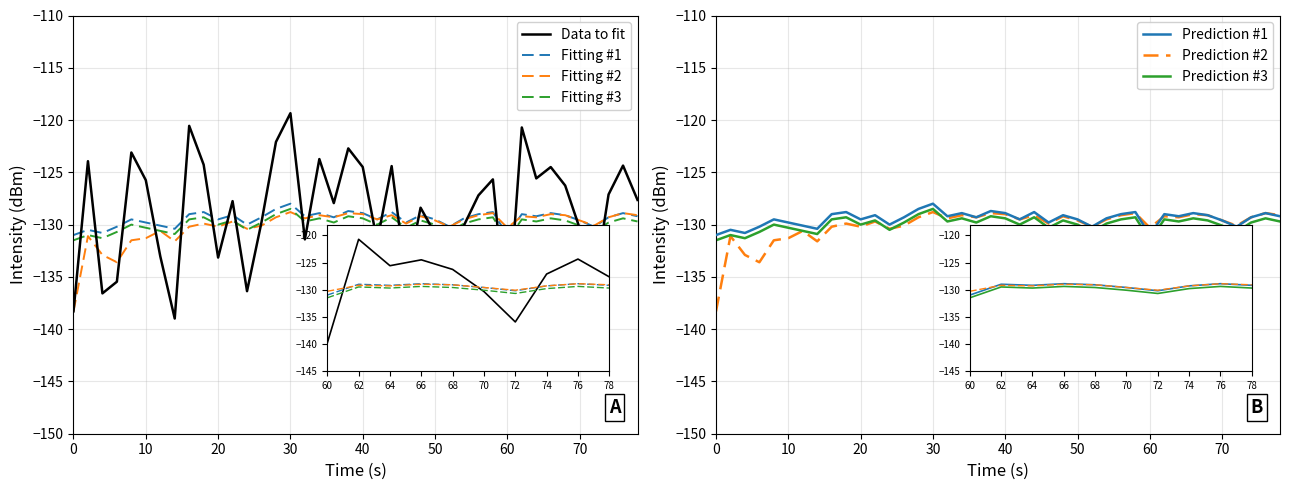

Reading left to right, transcribe all the data shown in this chart.

intensity(dBm): -138.3	-123.9	-136.6	-135.5	-123.1	-125.7	-133.0	-139.0	-120.6	-124.3	-133.2	-127.8	-136.4	-129.8	-122.1	-119.3	-131.4	-123.7	-127.9	-122.7	-124.5	-131.6	-124.4	-135.3	-128.4	-130.9	-142.0	-130.1	-127.2	-125.7	-139.8	-120.7	-125.6	-124.5	-126.3	-130.3	-136.0	-127.1	-124.4	-127.6
smoothed: -131.0	-130.5	-130.8	-130.2	-129.5	-129.8	-130.1	-130.4	-129.0	-128.8	-129.5	-129.1	-130.0	-129.3	-128.5	-128.0	-129.2	-128.9	-129.3	-128.7	-128.9	-129.5	-128.8	-129.8	-129.1	-129.5	-130.2	-129.4	-129.0	-128.8	-131.0	-129.0	-129.2	-128.9	-129.1	-129.6	-130.2	-129.3	-128.9	-129.2
rolling_mean: -138.3	-131.1	-132.9	-133.6	-131.5	-131.3	-130.6	-131.6	-130.2	-129.9	-130.2	-129.7	-130.4	-130.1	-129.3	-128.8	-129.4	-129.1	-129.3	-128.9	-129.0	-129.5	-129.1	-129.9	-129.2	-129.6	-130.2	-129.5	-129.1	-128.9	-130.3	-129.2	-129.3	-129.0	-129.1	-129.6	-130.1	-129.3	-128.9	-129.1